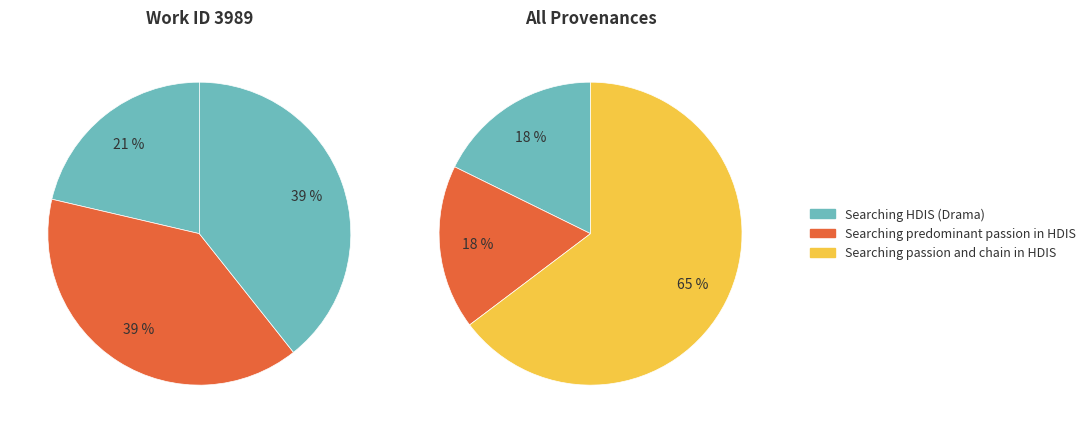

True or false: Searching HDIS (Drama) accounts for 23% of the total.

False